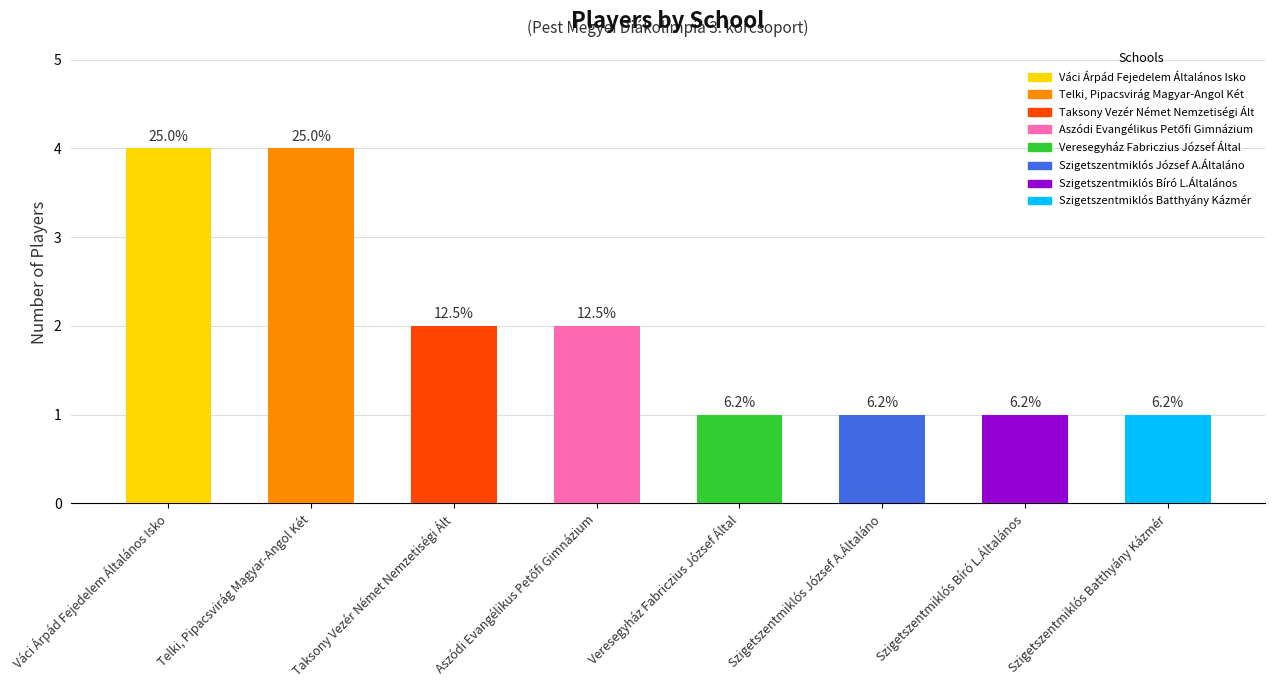

At which label does the data first exceed 2?

Váci Árpád Fejedelem Általános Isko